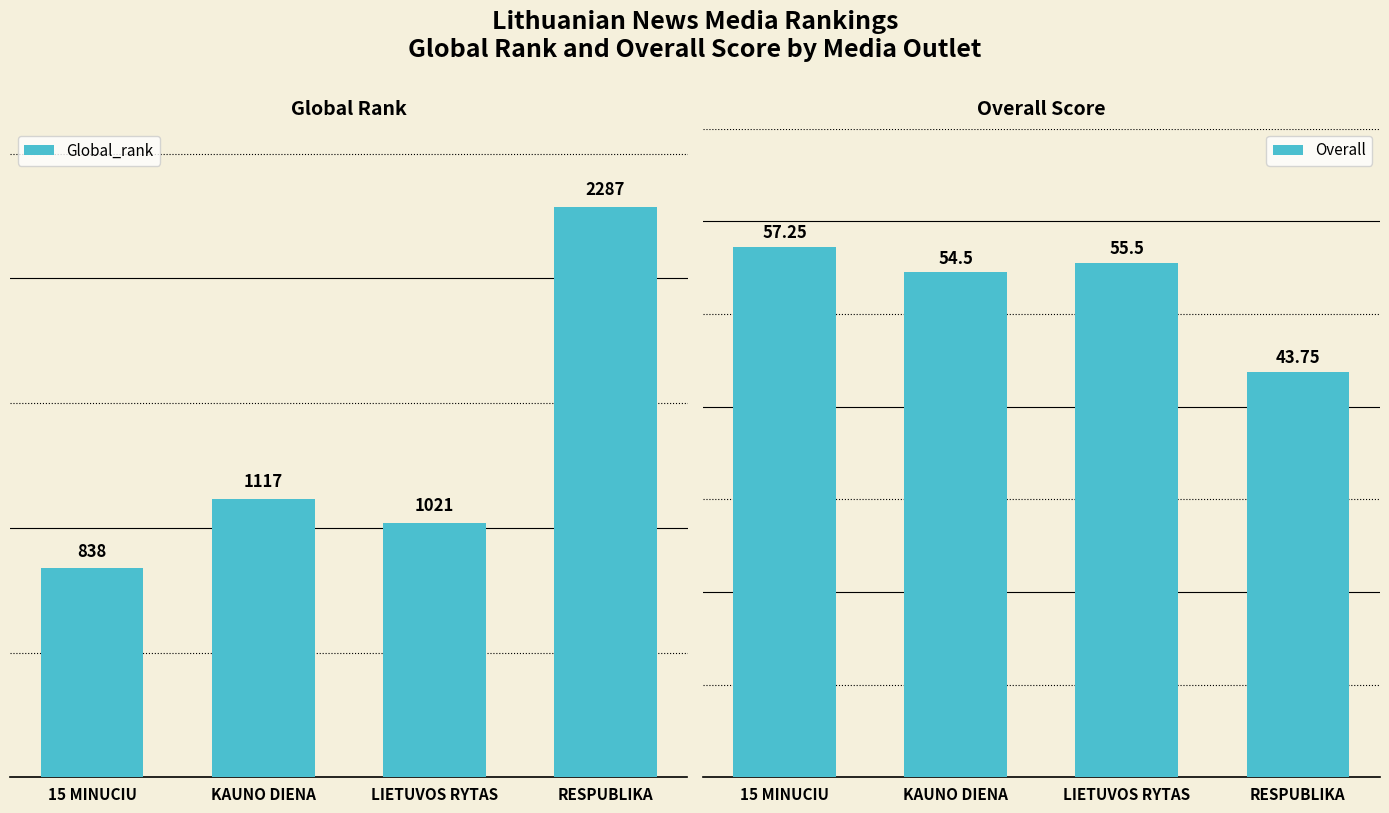

What is the value of the Overall bar at the 3rd from the left?

55.5